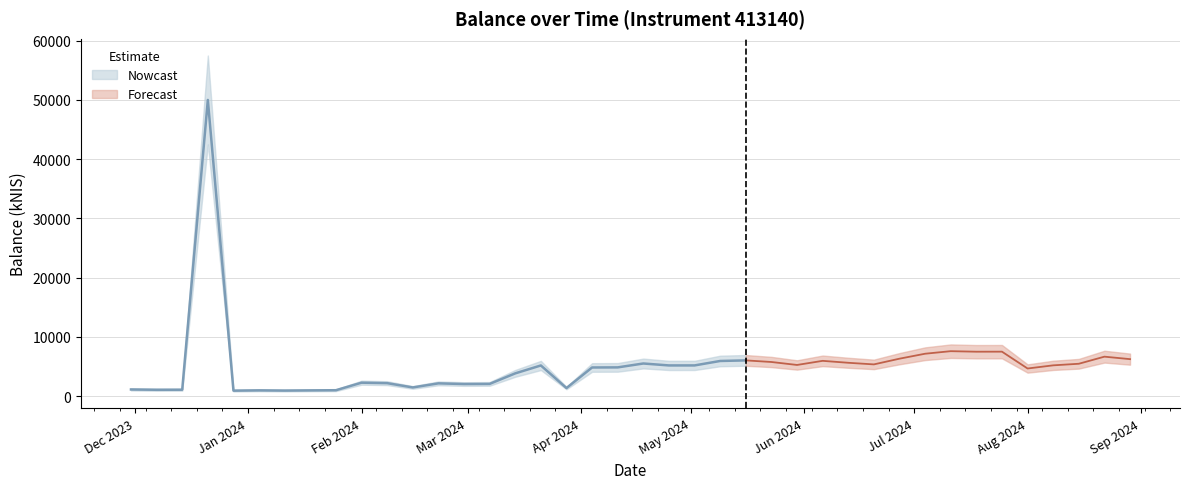

Which category has the highest value across all series?

2023-12-21